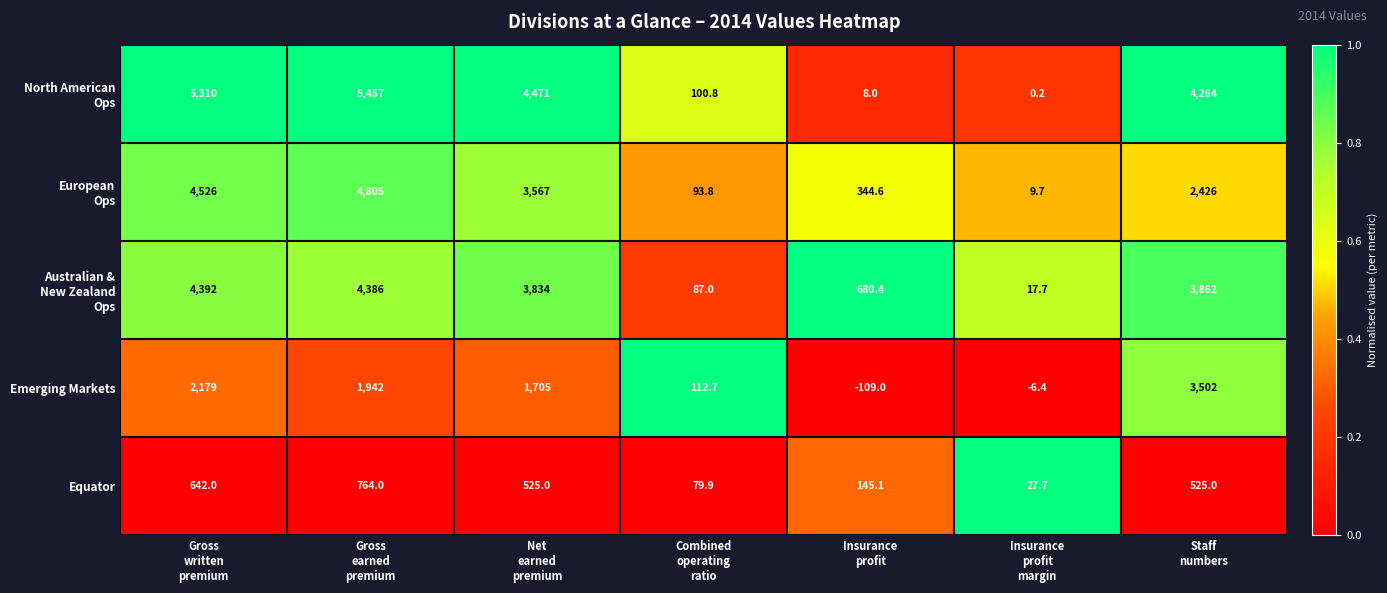

What is the sum of all Emerging Markets values?

9325.3